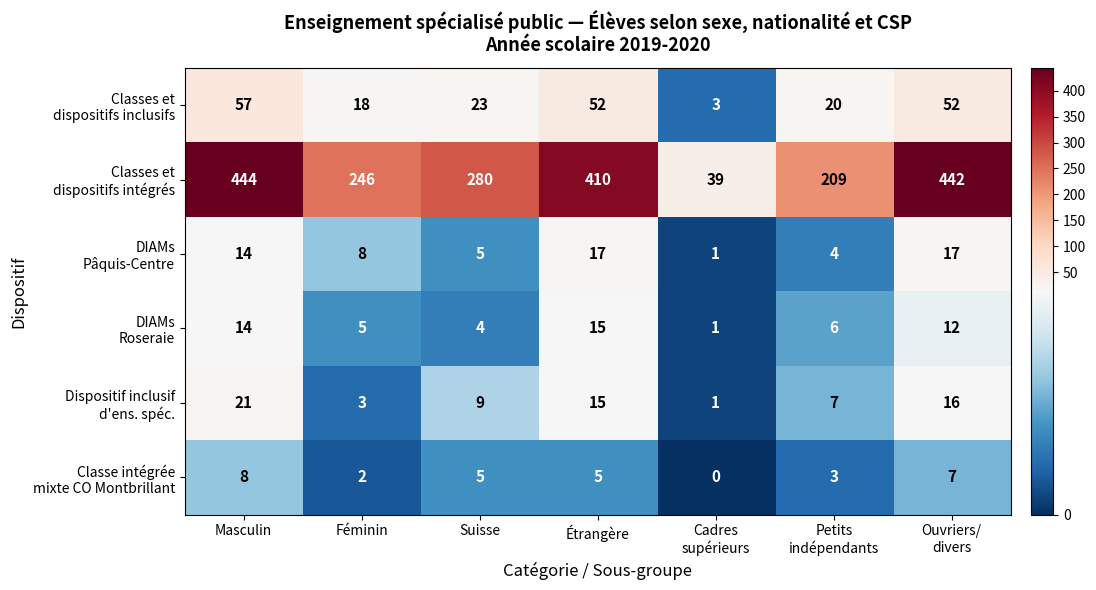

At which category does the chart reach its peak across all series?

Masculin